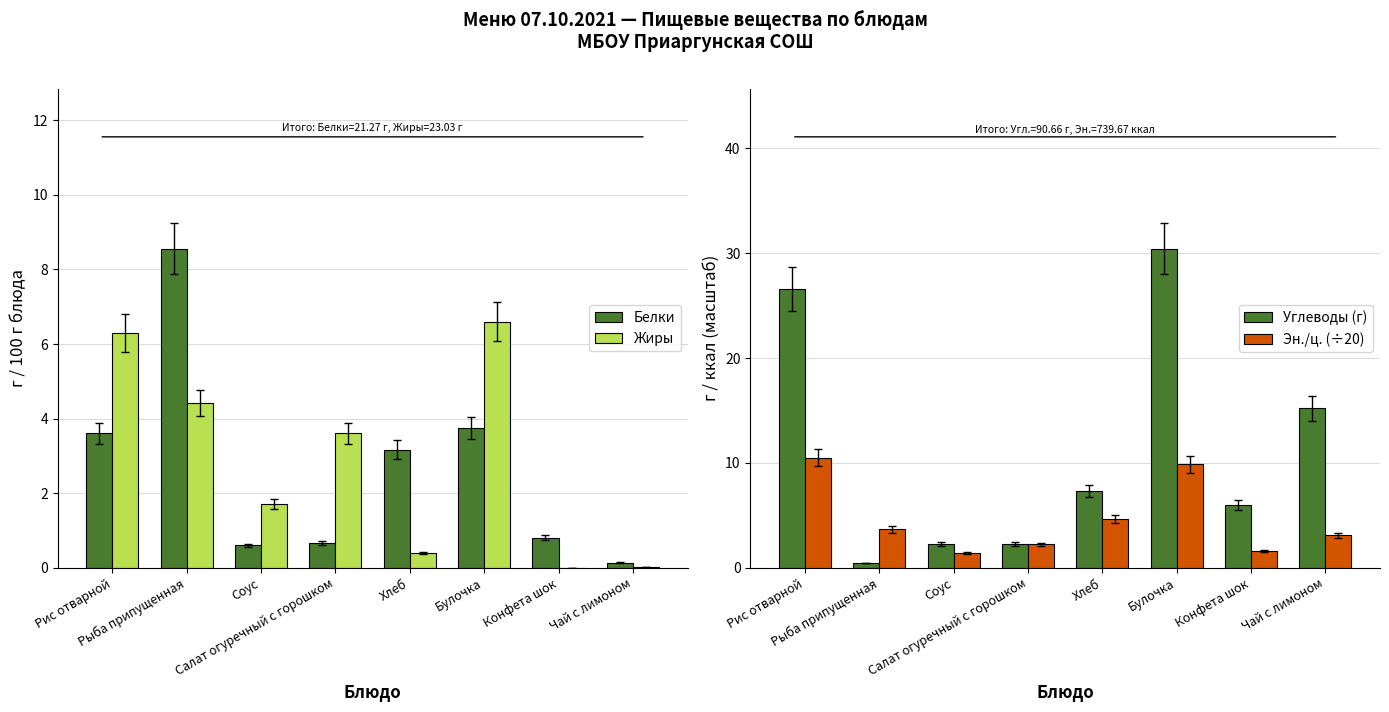

At how many categories does at least one series exceed 13?

3